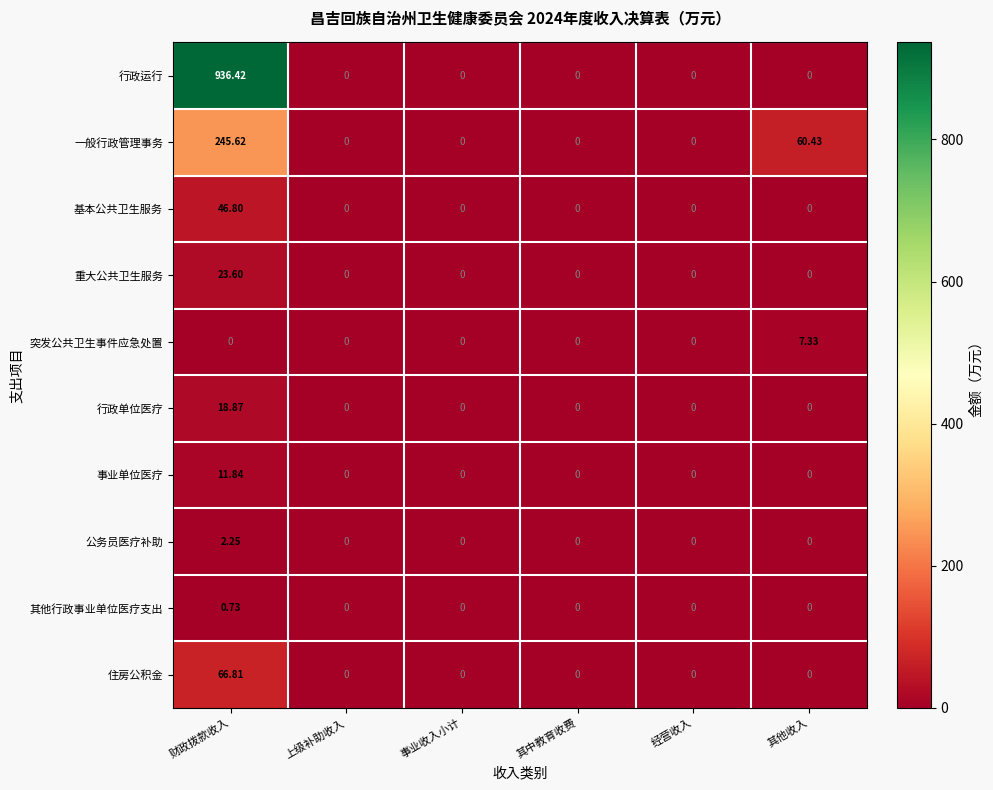

How many data points in 行政单位医疗 are above 0?

1